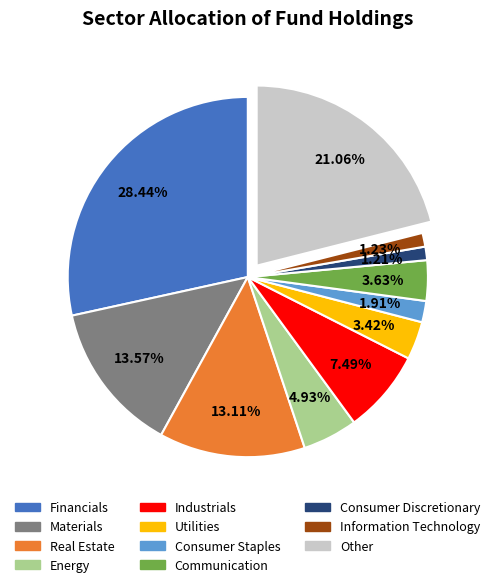

Count the number of slices in the pie.

11